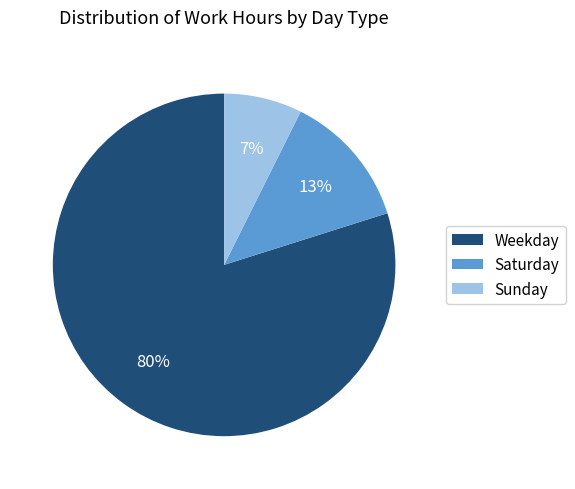

Do Sunday and Weekday together represent more than half of the pie?

Yes